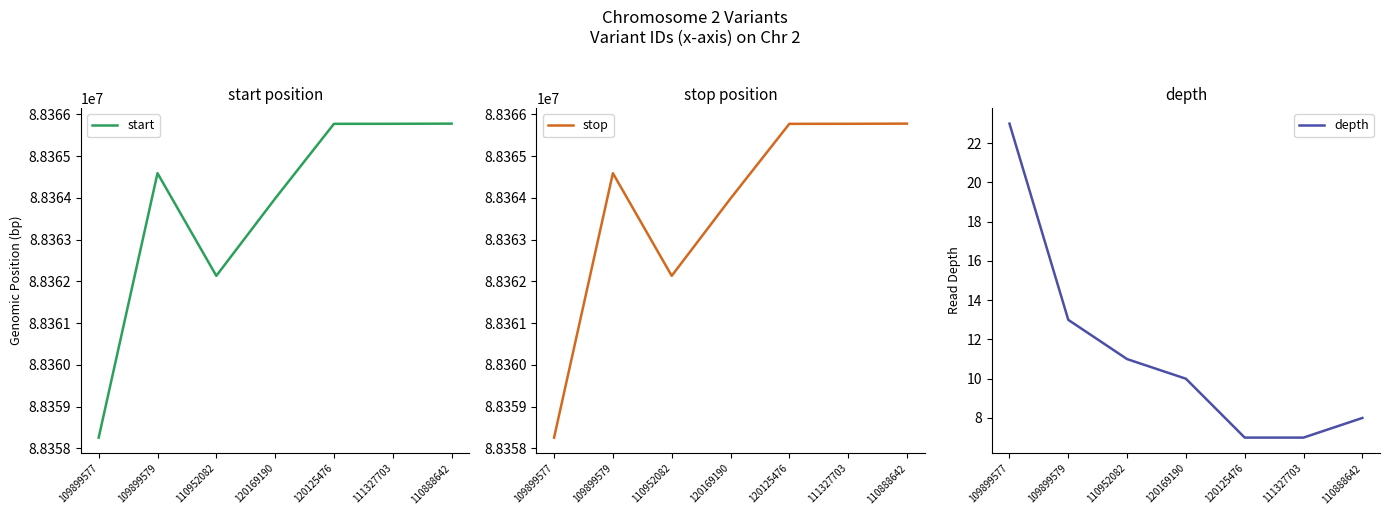

Reading left to right, what are all the values shown in this chart?

start: 109899577=88358257	109899579=88364589	110952082=88362131	120169190=88363982	120125476=88365771	111327703=88365772	110888642=88365776
stop: 109899577=88358258	109899579=88364590	110952082=88362132	120169190=88363983	120125476=88365772	111327703=88365773	110888642=88365777
depth: 109899577=23	109899579=13	110952082=11	120169190=10	120125476=7	111327703=7	110888642=8